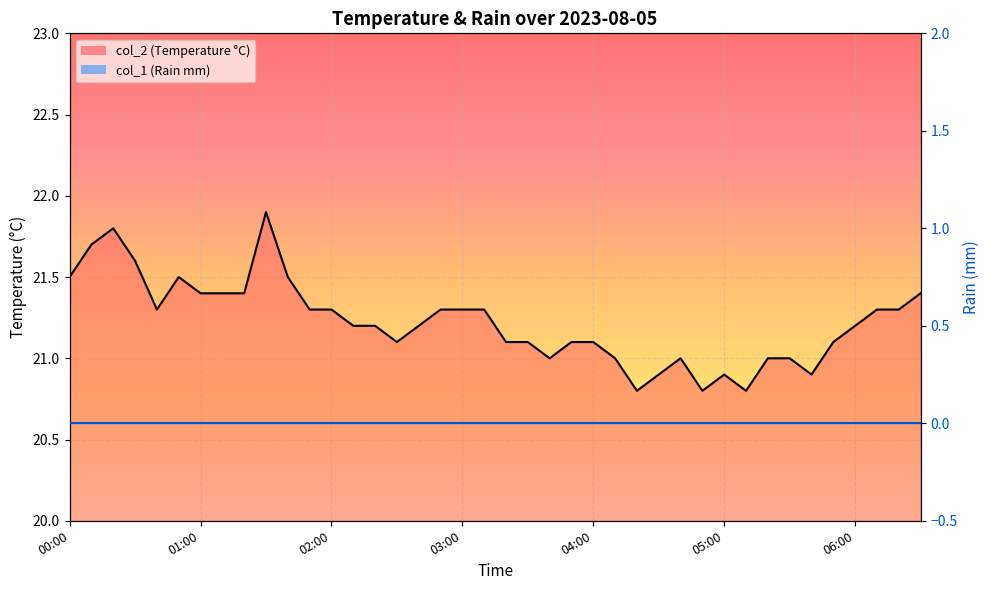

List the labels in order of col_1 line value, smallest first.

00:00, 01:00, 02:00, 03:00, 04:00, 05:00, 06:00, 7, 8, 9, 10, 11, 12, 13, 14, 15, 16, 17, 18, 19, 20, 21, 22, 23, 24, 25, 26, 27, 28, 29, 30, 31, 32, 33, 34, 35, 36, 37, 38, 39